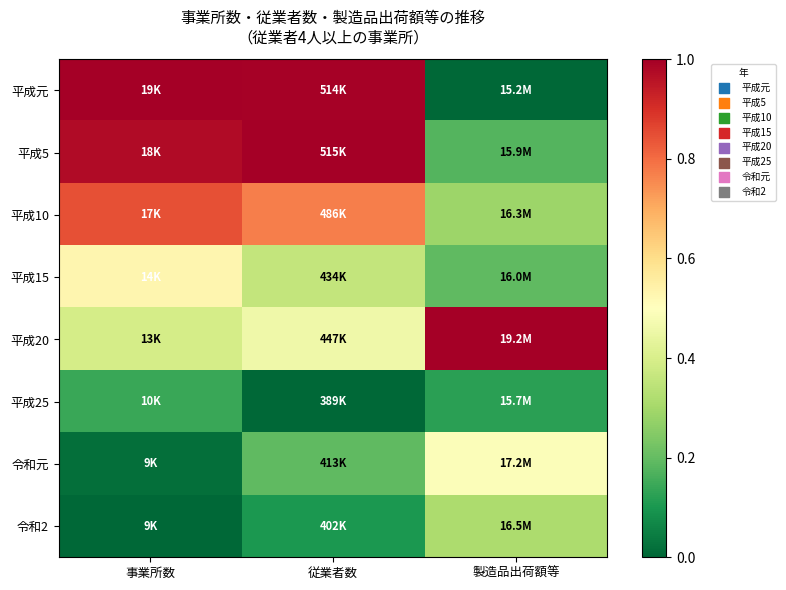

Which series has the widest spread of values?

平成元